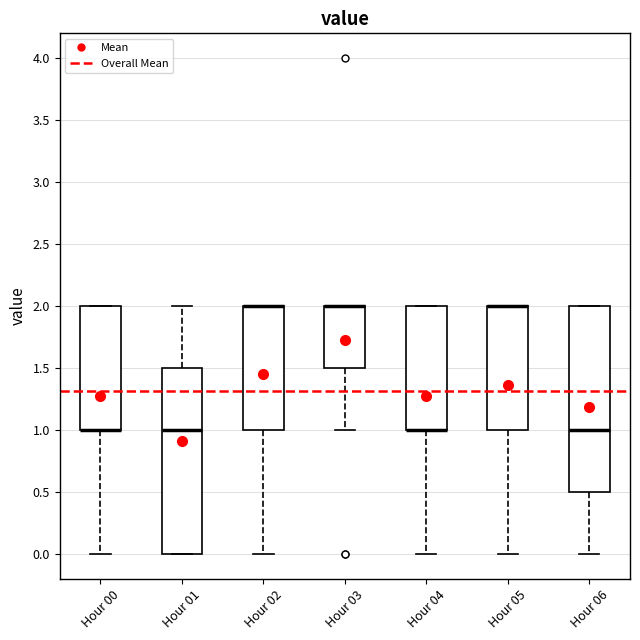

Reading left to right, read every box against the y-axis: the position of its median line, the range the box covers, and the ends of its whiskers. The values are not printed on the chart, so give them approximately, as read against the axis.

Hour 00: median 1.0 (drawn on the box's lower edge), box 1.0 to 2.0, whiskers 0.0 to 2.0
Hour 01: median 1.0, box 0.0 to 1.5, whiskers 0.0 to 2.0
Hour 02: median 2.0 (drawn on the box's upper edge), box 1.0 to 2.0, whiskers 0.0 to 2.0
Hour 03: median 2.0 (drawn on the box's upper edge), box 1.5 to 2.0, whiskers 1.0 to 2.0
Hour 04: median 1.0 (drawn on the box's lower edge), box 1.0 to 2.0, whiskers 0.0 to 2.0
Hour 05: median 2.0 (drawn on the box's upper edge), box 1.0 to 2.0, whiskers 0.0 to 2.0
Hour 06: median 1.0, box 0.5 to 2.0, whiskers 0.0 to 2.0